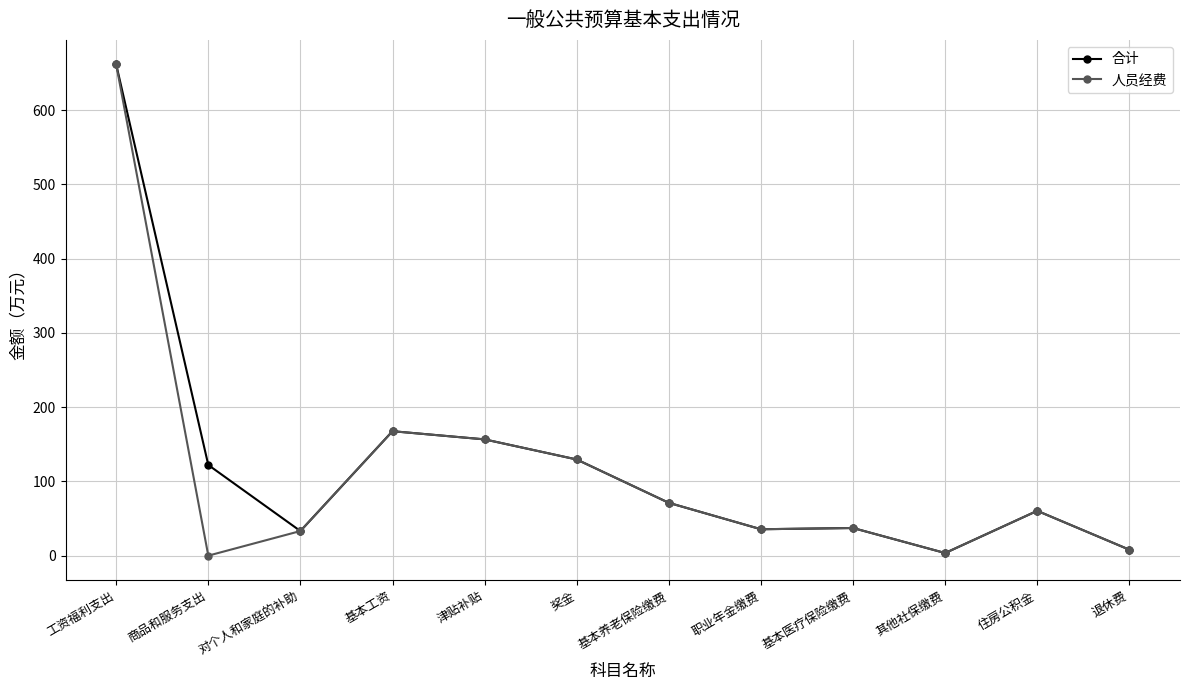

What is the difference between the maximum and minimum values in the 人员经费 series?

661.7